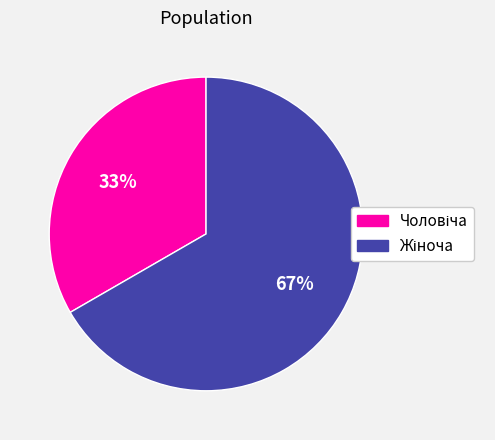

Is there any slice that represents more than half of the pie?

Yes